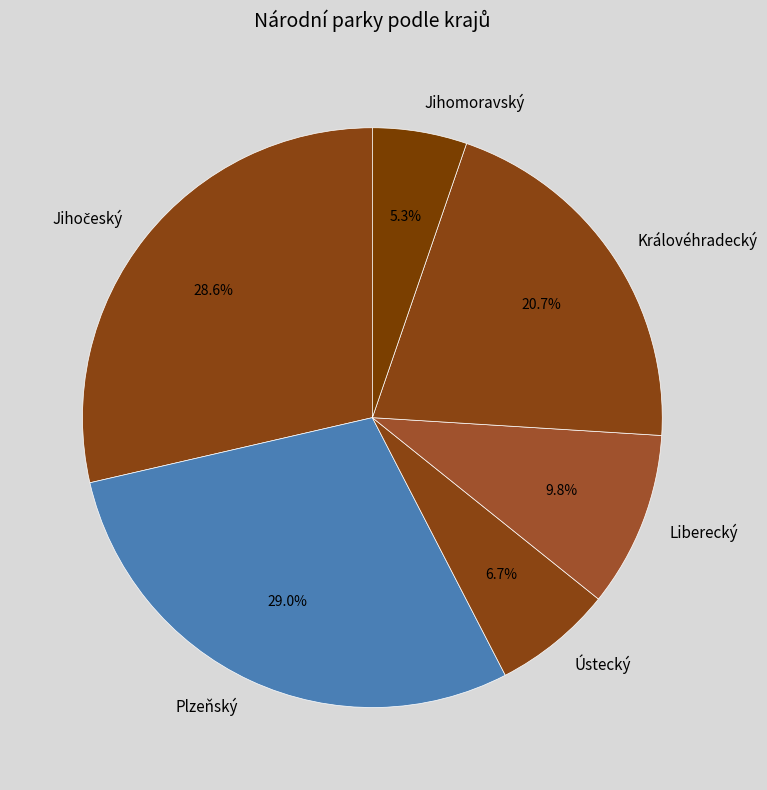

Does any single category account for the majority?

No